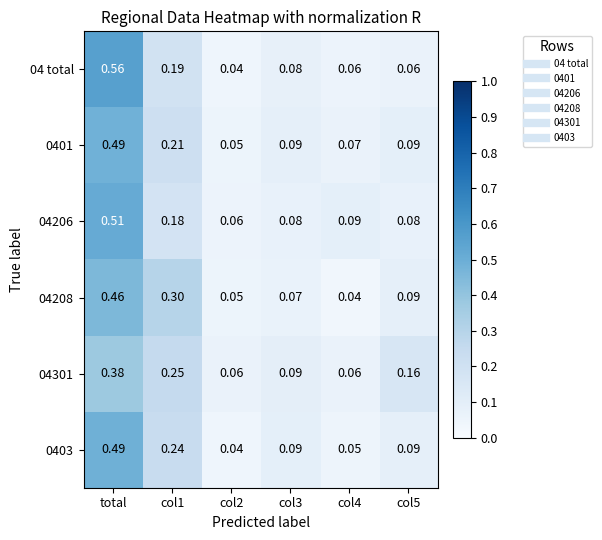

At which category is the sum across all series the highest?

total